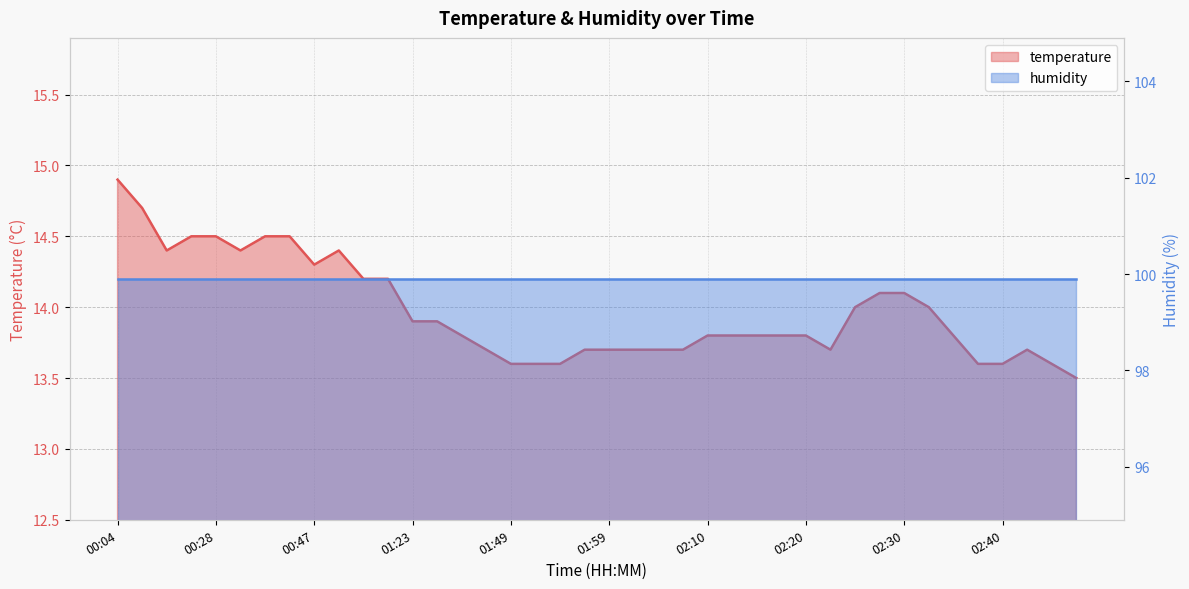

What is the ratio of the value at 01:04 to the value at 02:20?

1.0